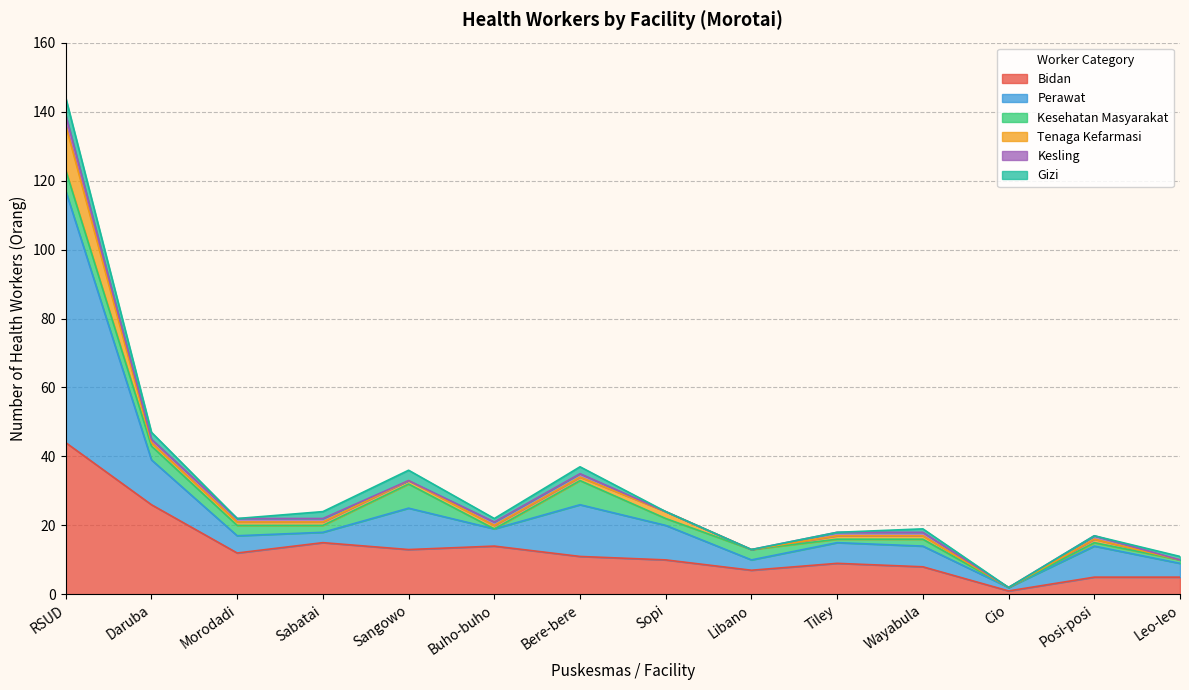

What is the label of the 2nd point from the left?

Daruba